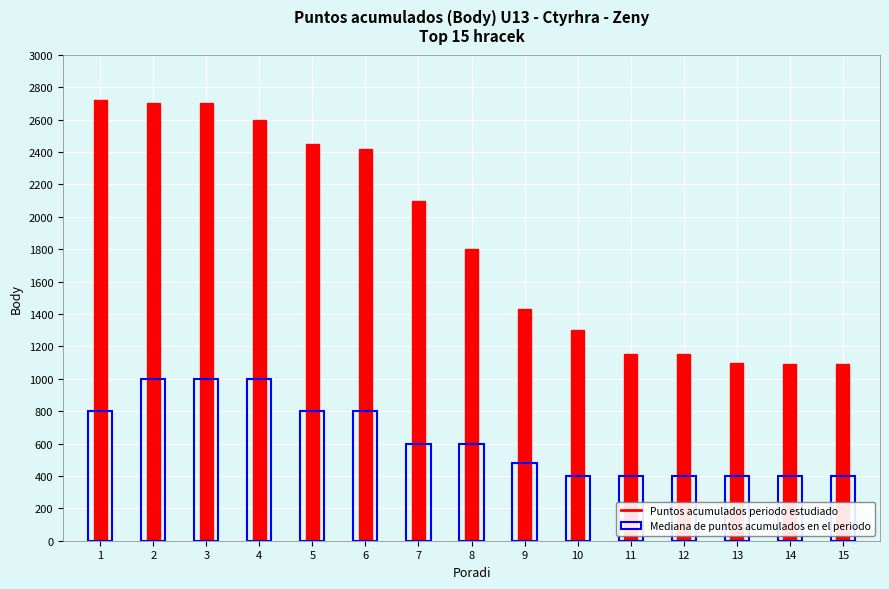

Rank the categories by Mediana de puntos acumulados en el periodo value from highest to lowest.

2, 3, 4, 1, 5, 6, 7, 8, 9, 10, 11, 12, 13, 14, 15